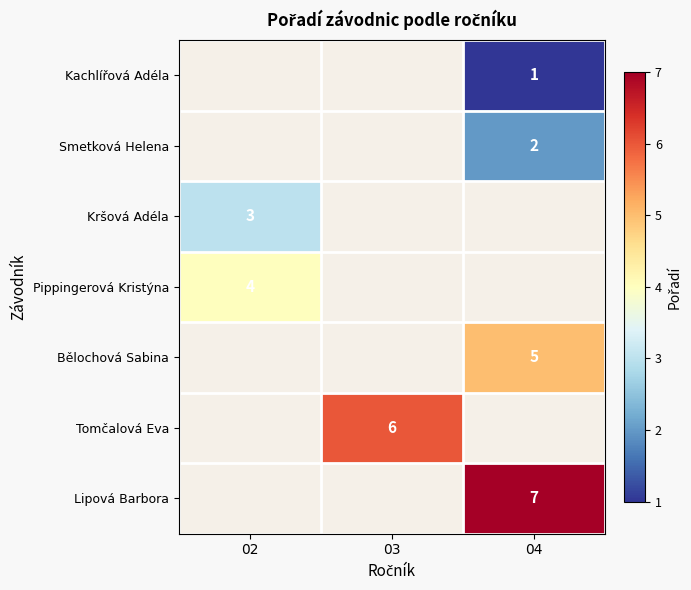

How many series are shown in this chart?

7